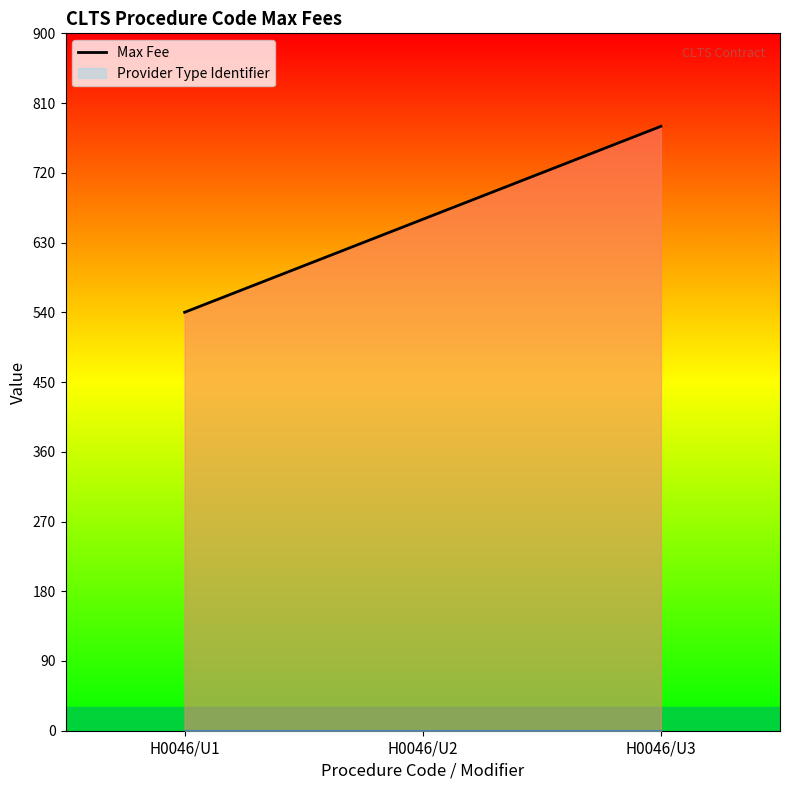

What are all the series names shown in the legend?

Max Fee, Provider Type Identifier